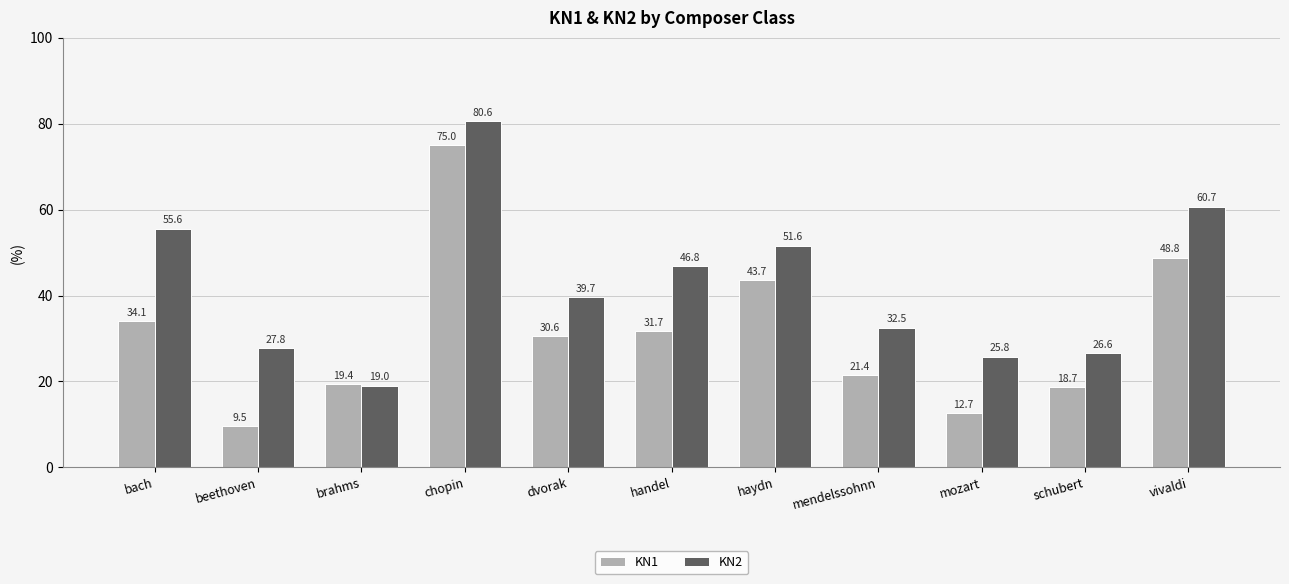

Reading left to right, what are all the values shown in this chart?

KN1: 34.1	9.5	19.4	75.0	30.6	31.7	43.7	21.4	12.7	18.7	48.8
KN2: 55.6	27.8	19.0	80.6	39.7	46.8	51.6	32.5	25.8	26.6	60.7